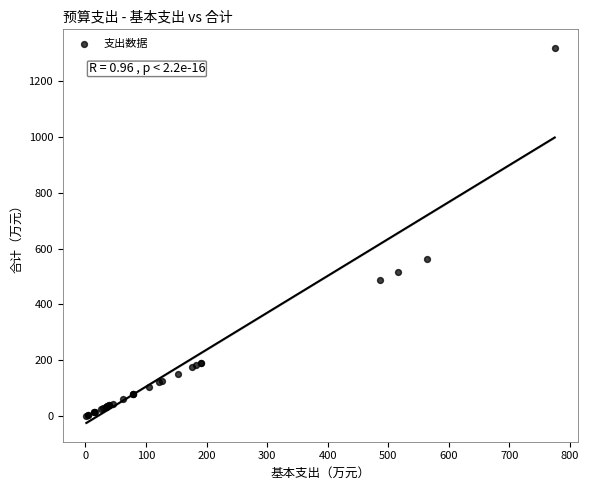

What Y value in the scatter plot is closest to 659?

564.0